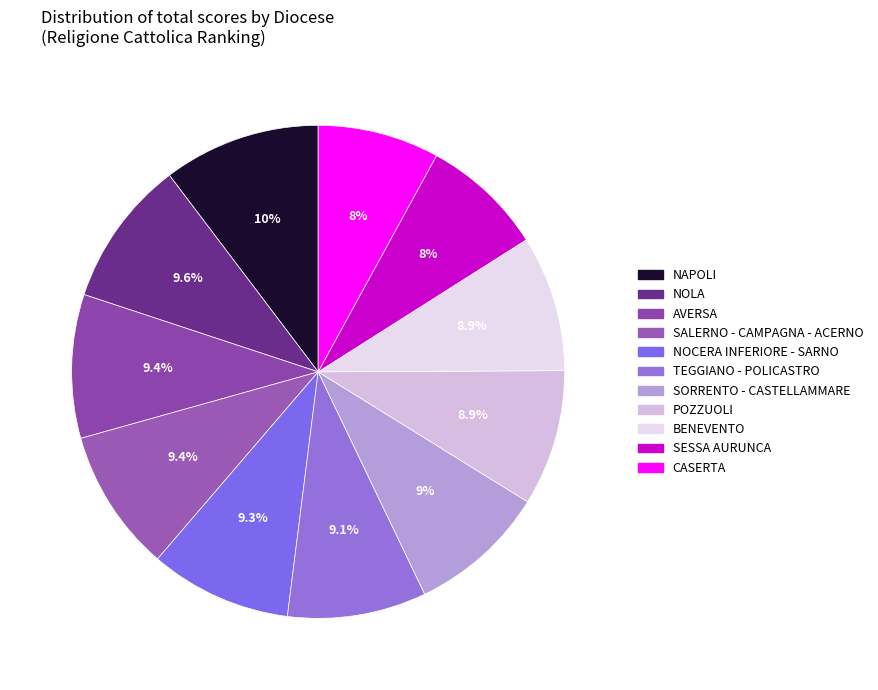

What percentage is the SALERNO - CAMPAGNA - ACERNO slice, to the nearest percent?

9%